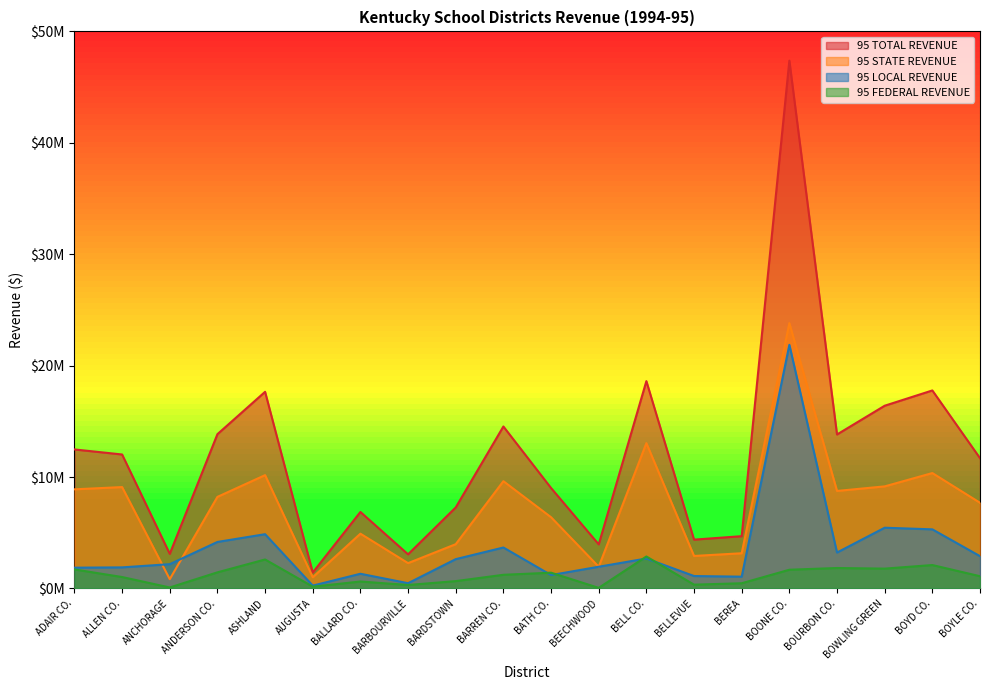

How many data points in 95 TOTAL REVENUE are less than 12027949?

10